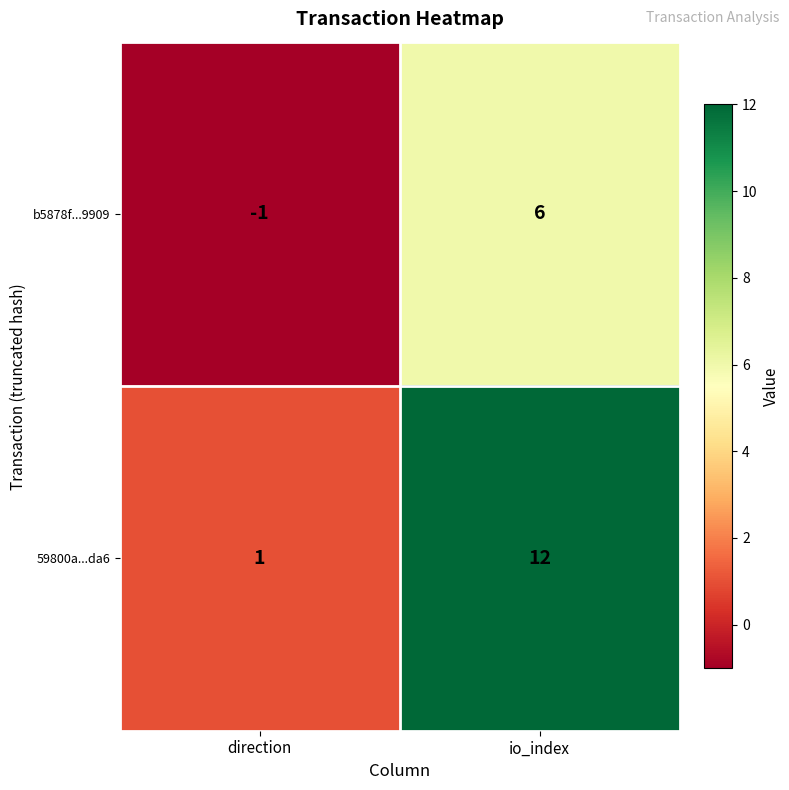

Reading left to right, transcribe all the data shown in this chart.

b5878f...9909: -1	6
59800a...da6: 1	12